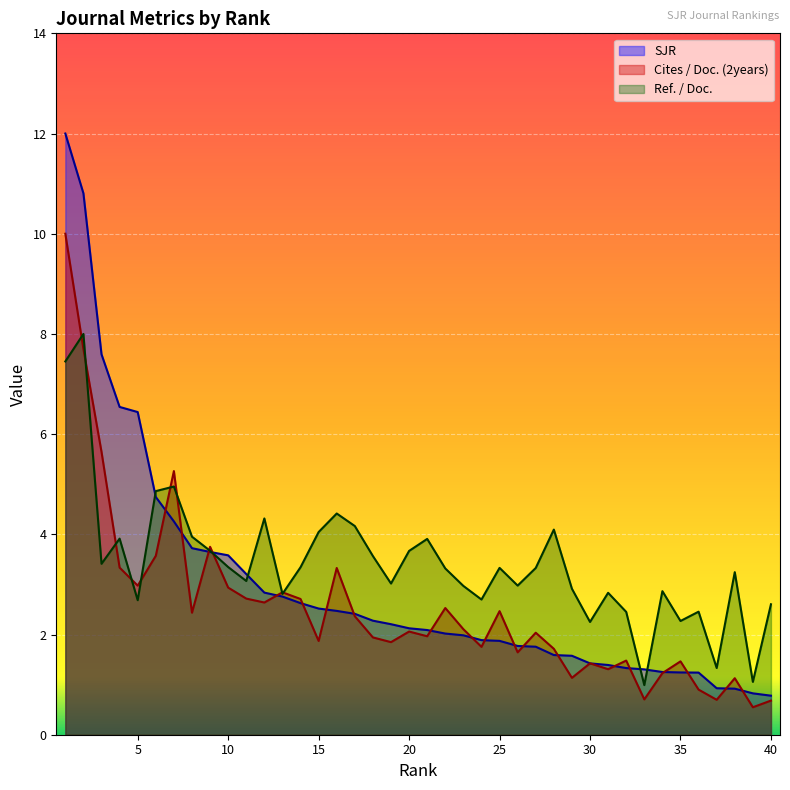

How many categories are shown in the chart?

40